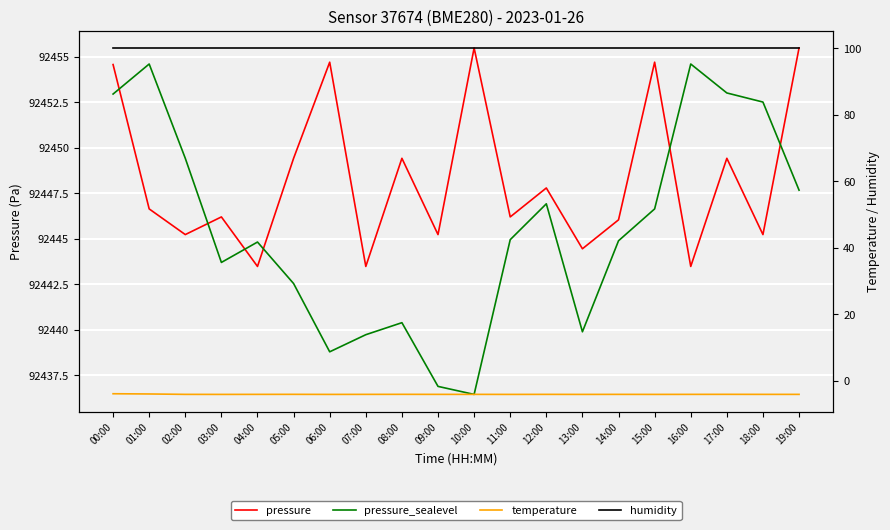

Which label corresponds to the largest value in the chart?

10:00